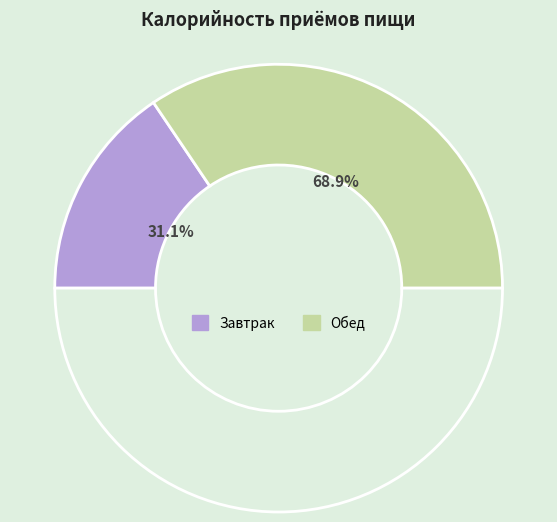

What percentage is the Завтрак slice, to the nearest percent?

31%